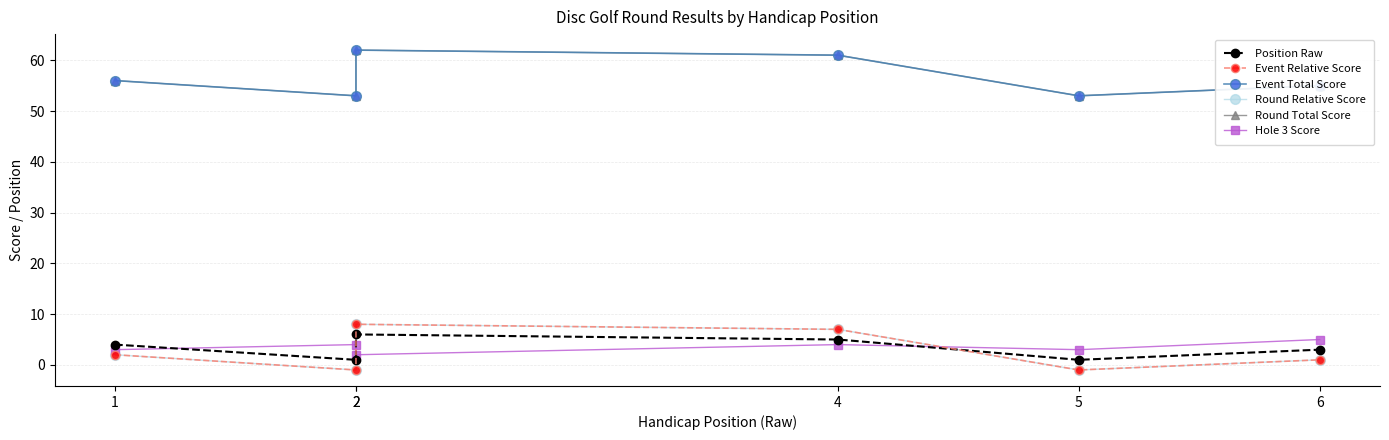

What is the smallest value displayed?

-1